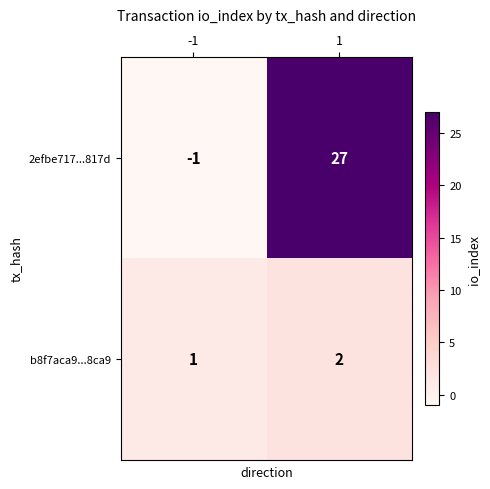

Rank the series by their average value, from lowest to highest.

b8f7aca9...8ca9, 2efbe717...817d